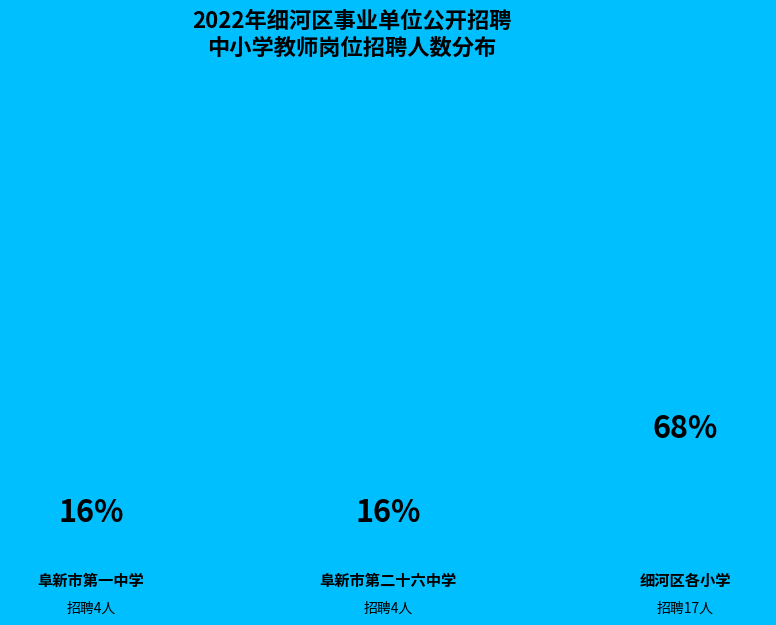

Which category has the smallest portion of the pie?

阜新市第一中学